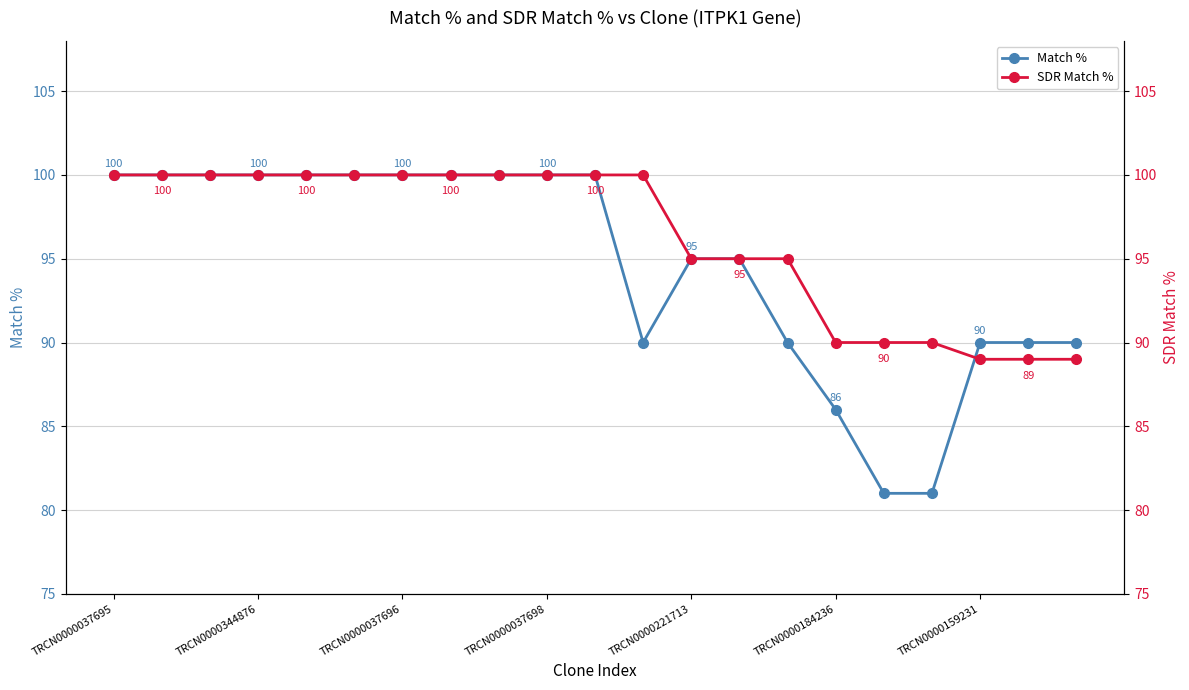

True or false: SDR Match % has more than 0 points higher than both neighbors.

False